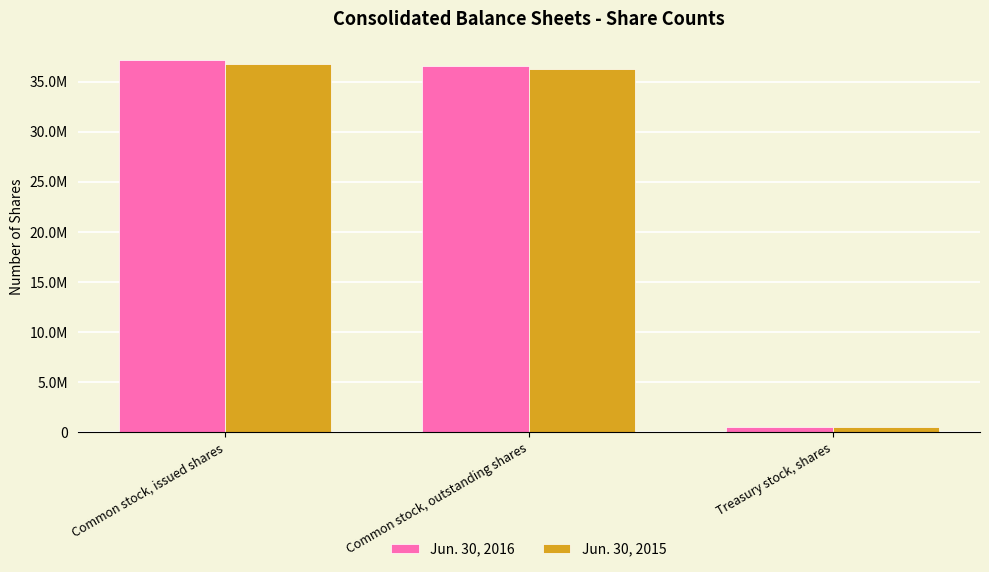

Where does the Jun. 30, 2016 series first go above 36604202?

Common stock, issued shares